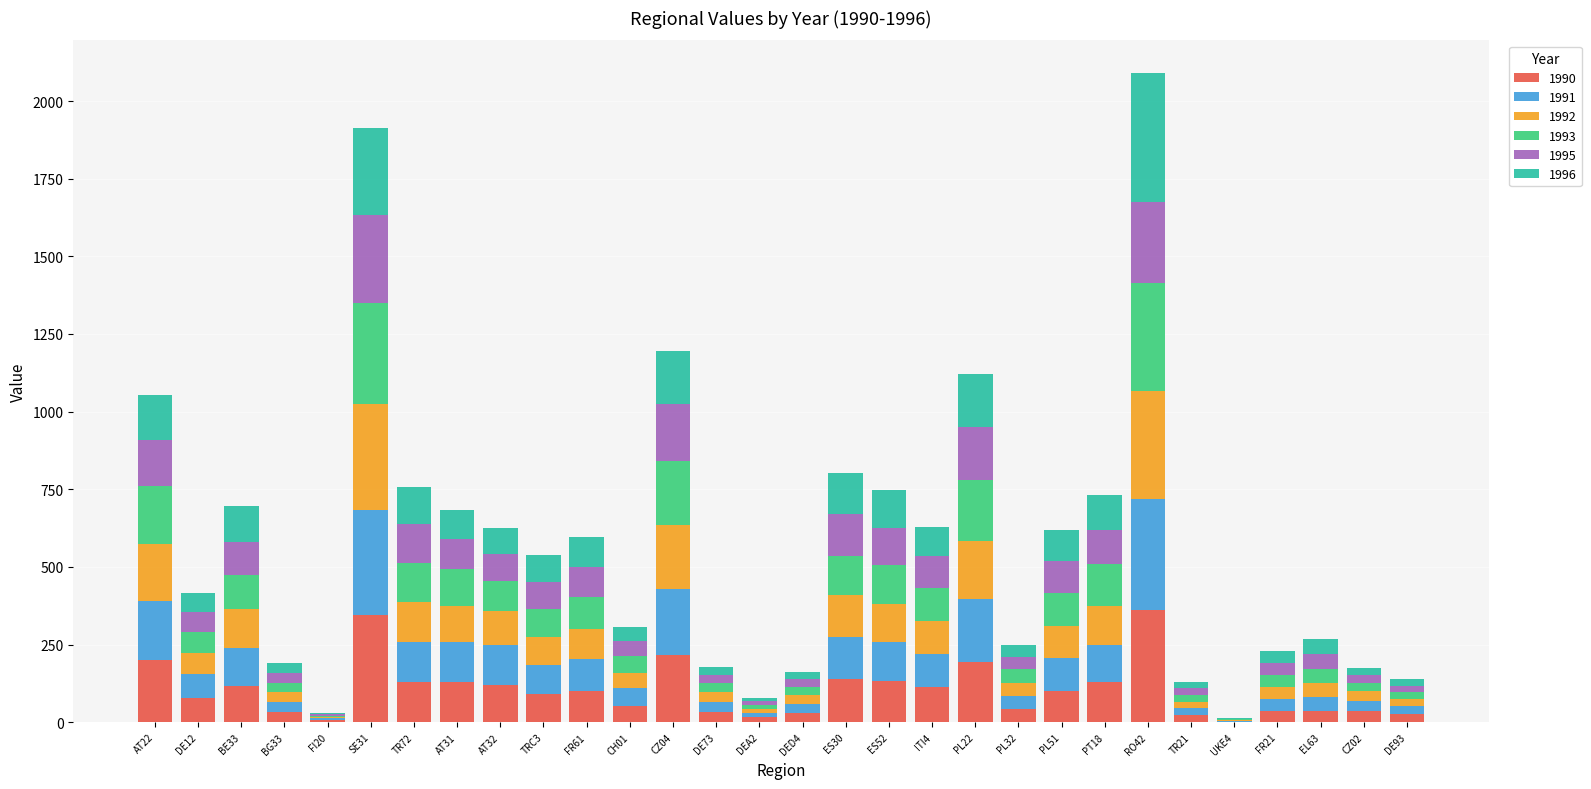

What is the highest value of the 1990 series?

360